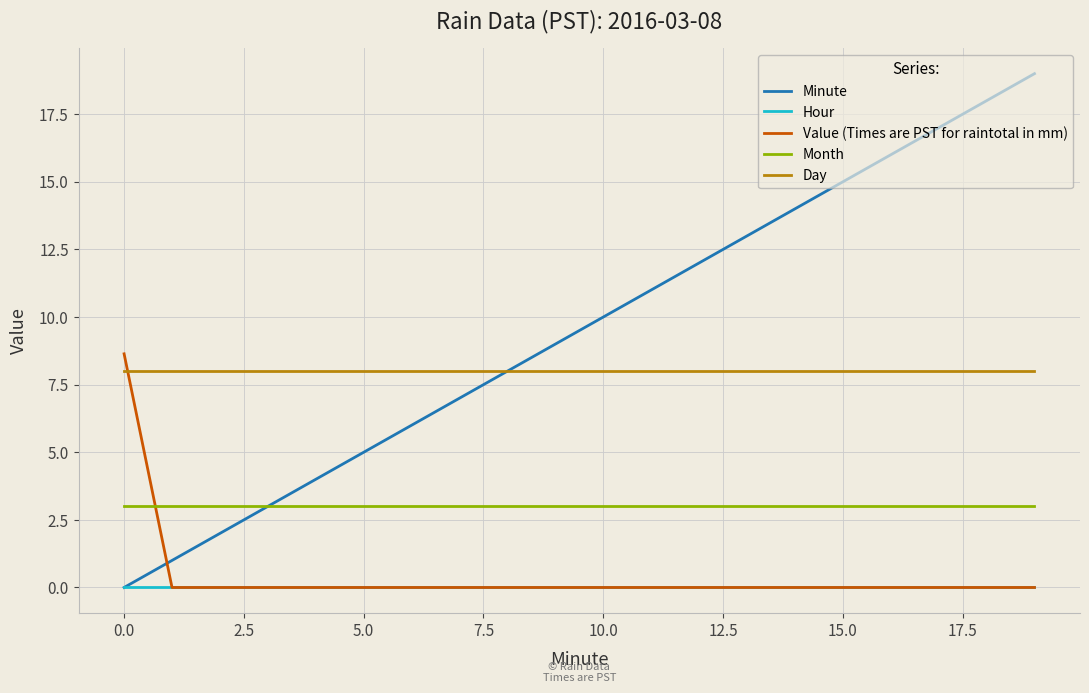

Which series has the largest total across all categories?

Minute